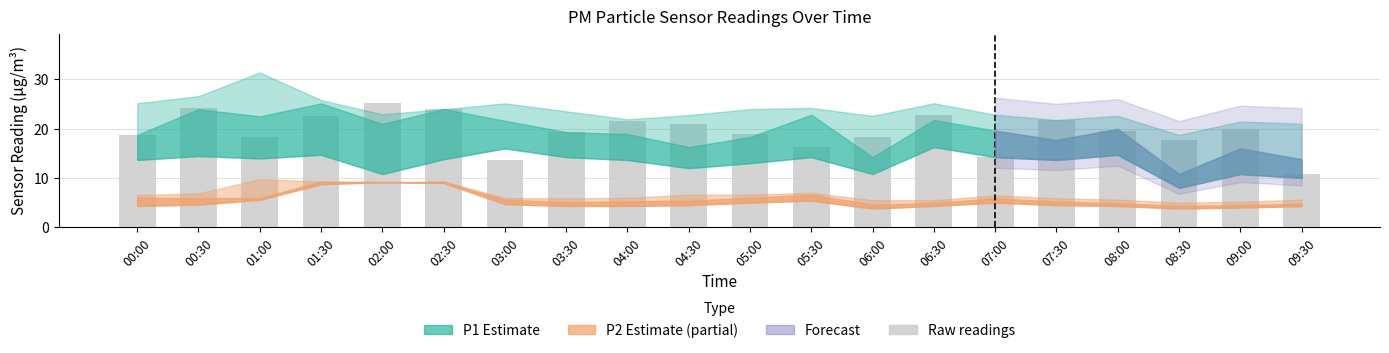

Read the value at 09:30.

10.8